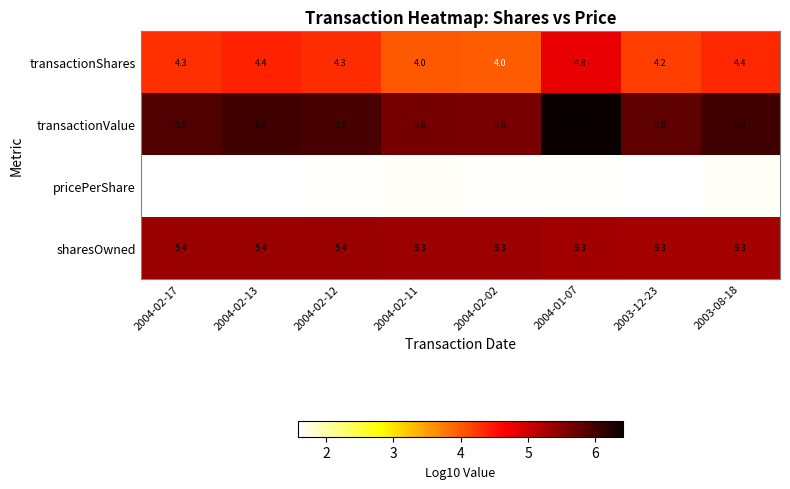

What is the greatest value displayed?

6.4